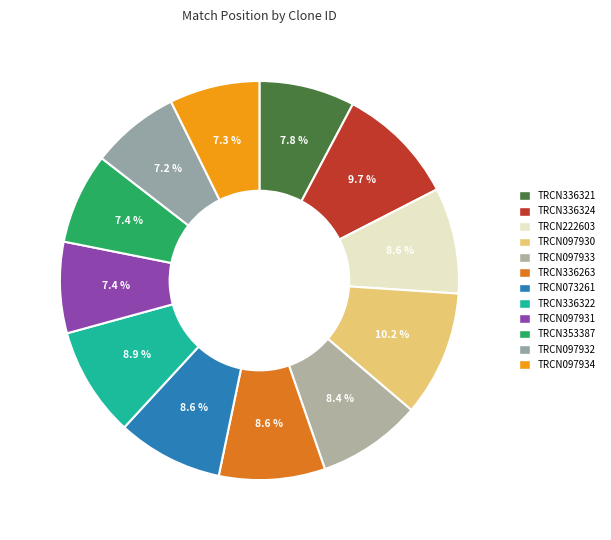

How many slices are in this pie chart?

12